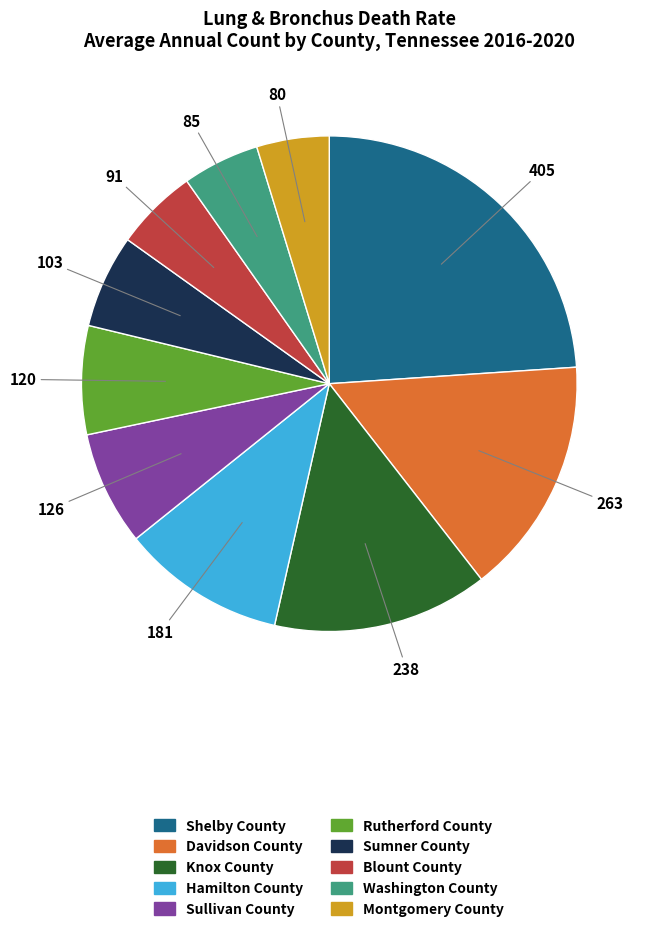

True or false: Sullivan County accounts for 2% of the total.

False